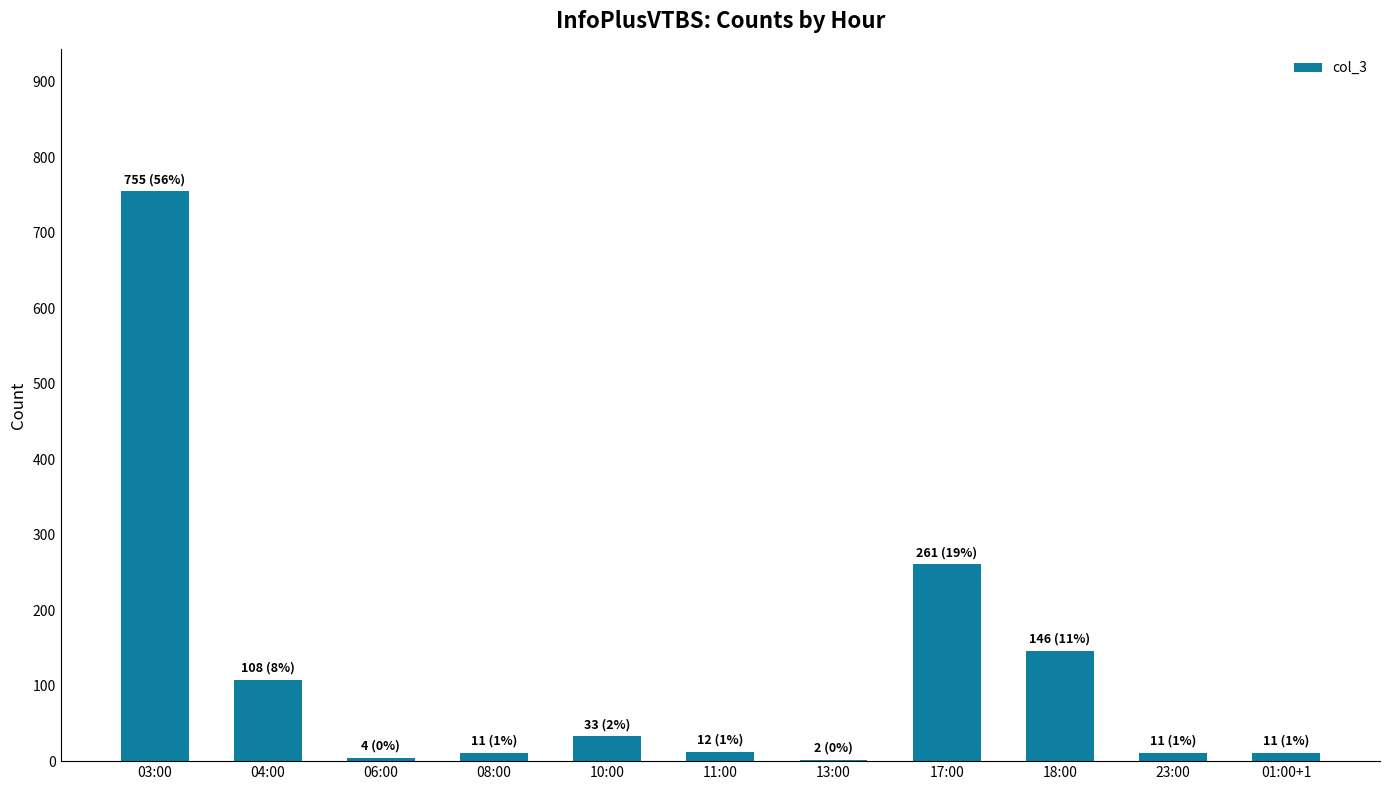

Which has a higher value, 10:00 or 13:00?

10:00